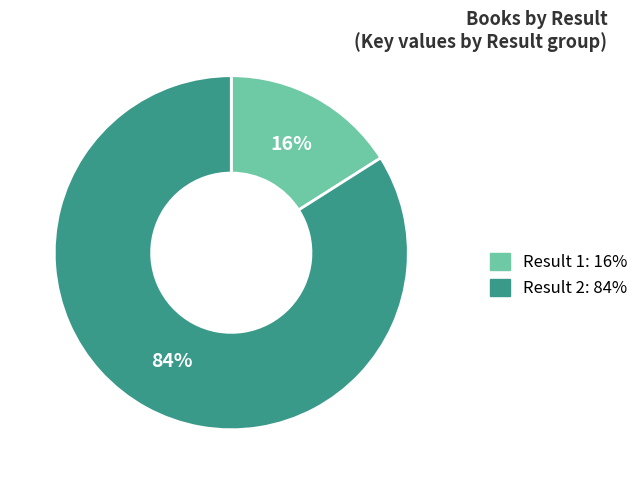

Which slice is the smallest?

Result 1: 16%